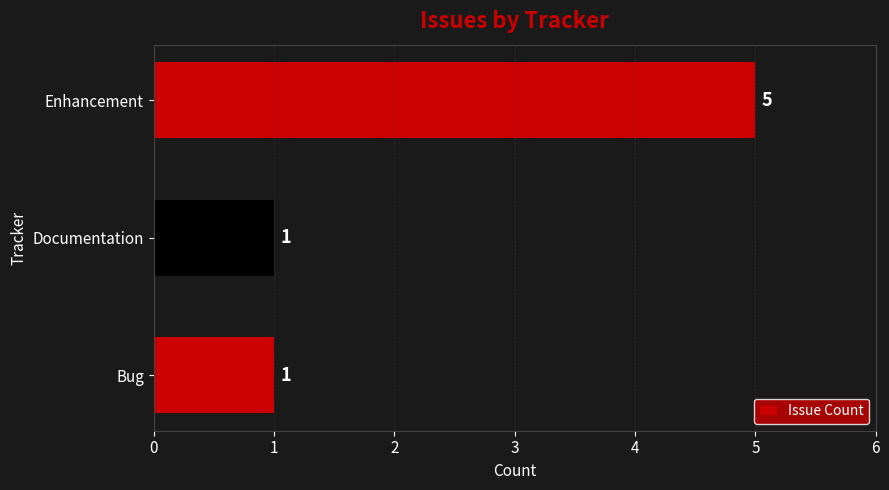

What is the difference between the maximum and minimum values?

4